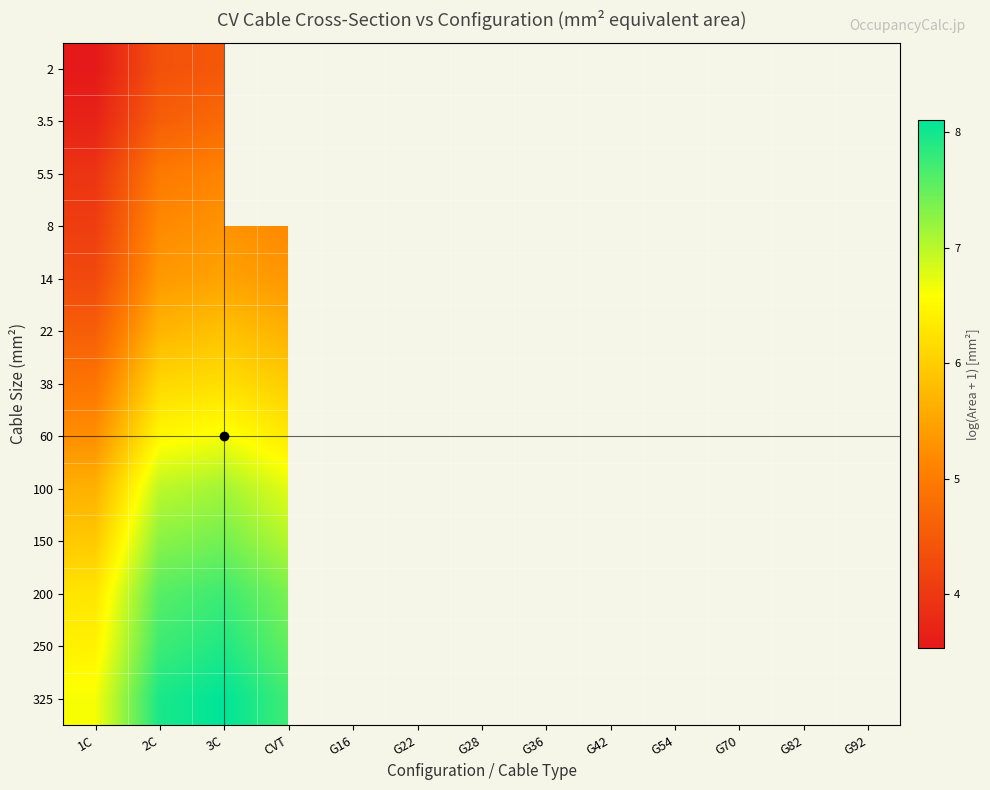

Which has a higher value, G36 or G16?

G16